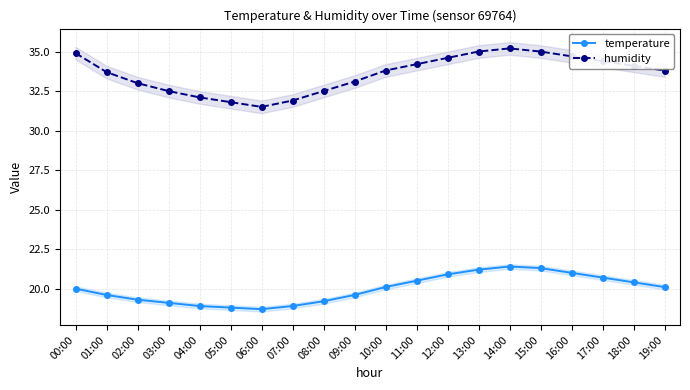

What is the maximum value for temperature?

21.4